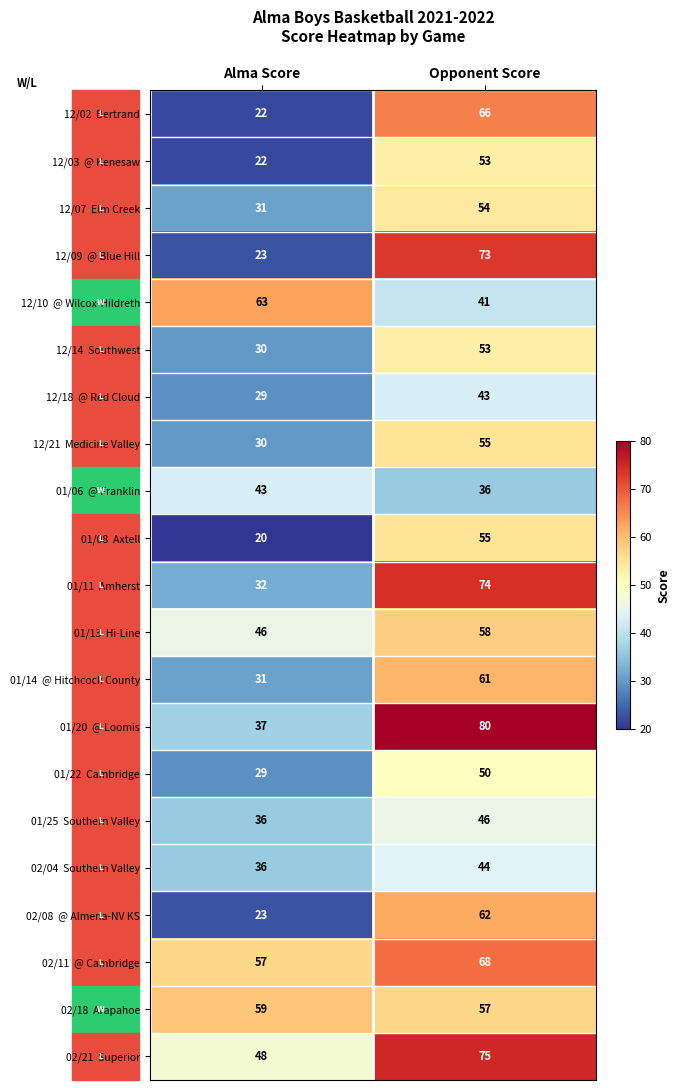

What is the total value across all series at Opponent Score?

1204